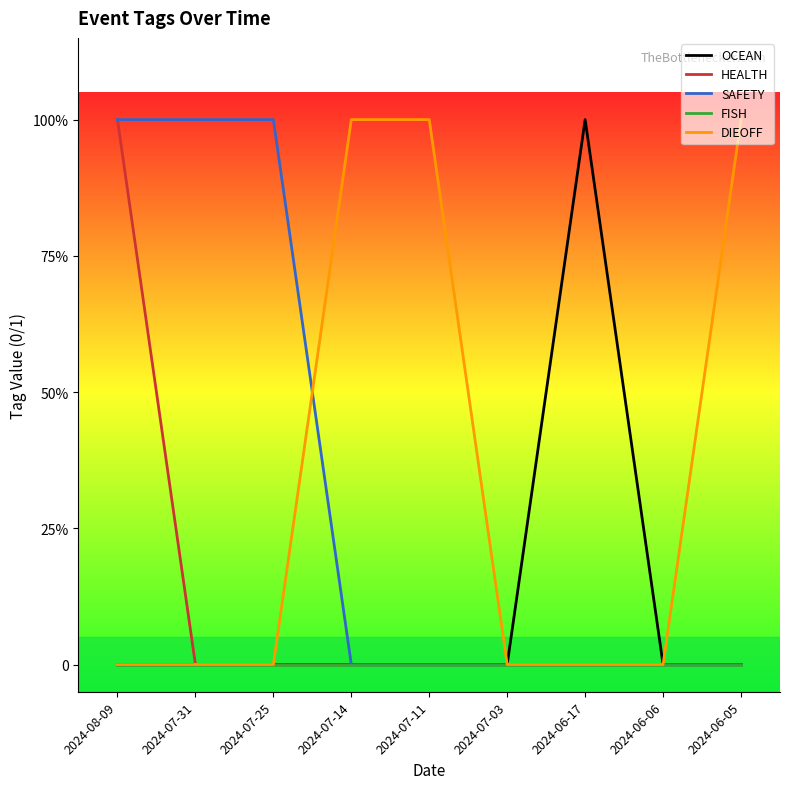

True or false: OCEAN and FISH intersect in this chart.

False